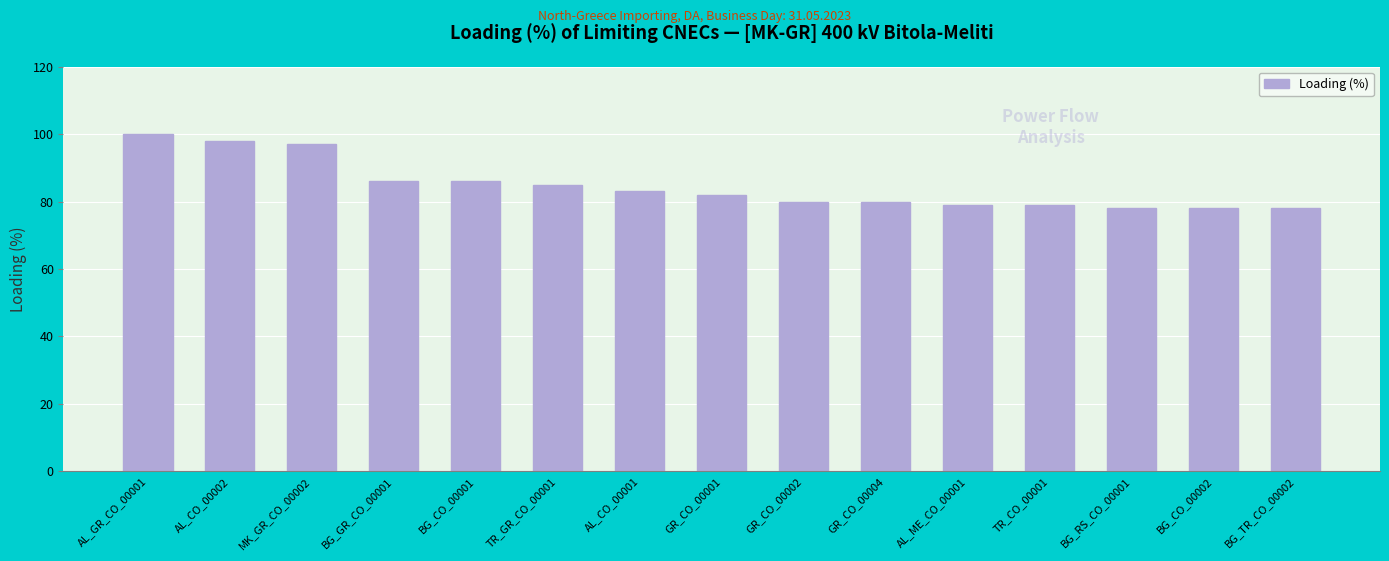

Reading left to right, transcribe all the data shown in this chart.

100	98	97	86	86	85	83	82	80	80	79	79	78	78	78